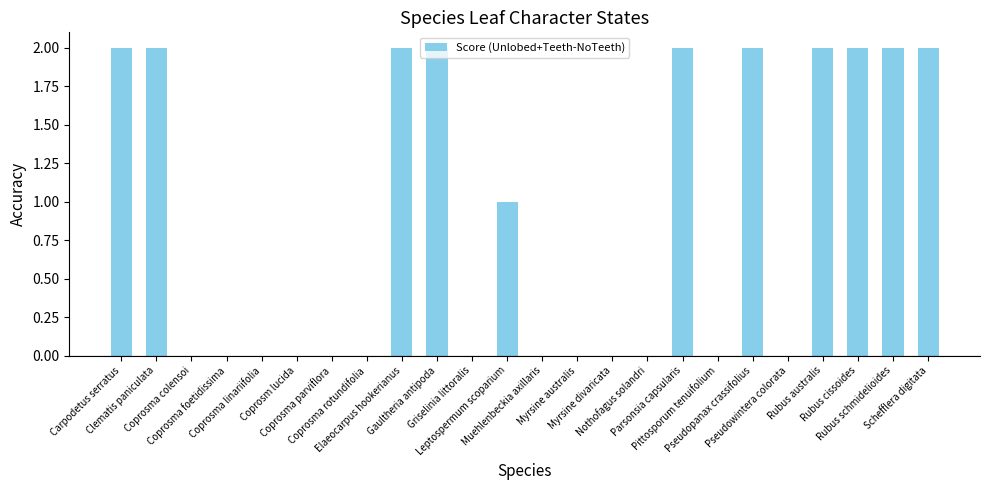

The value at Pseudowintera colorata is 0. True or false?

True